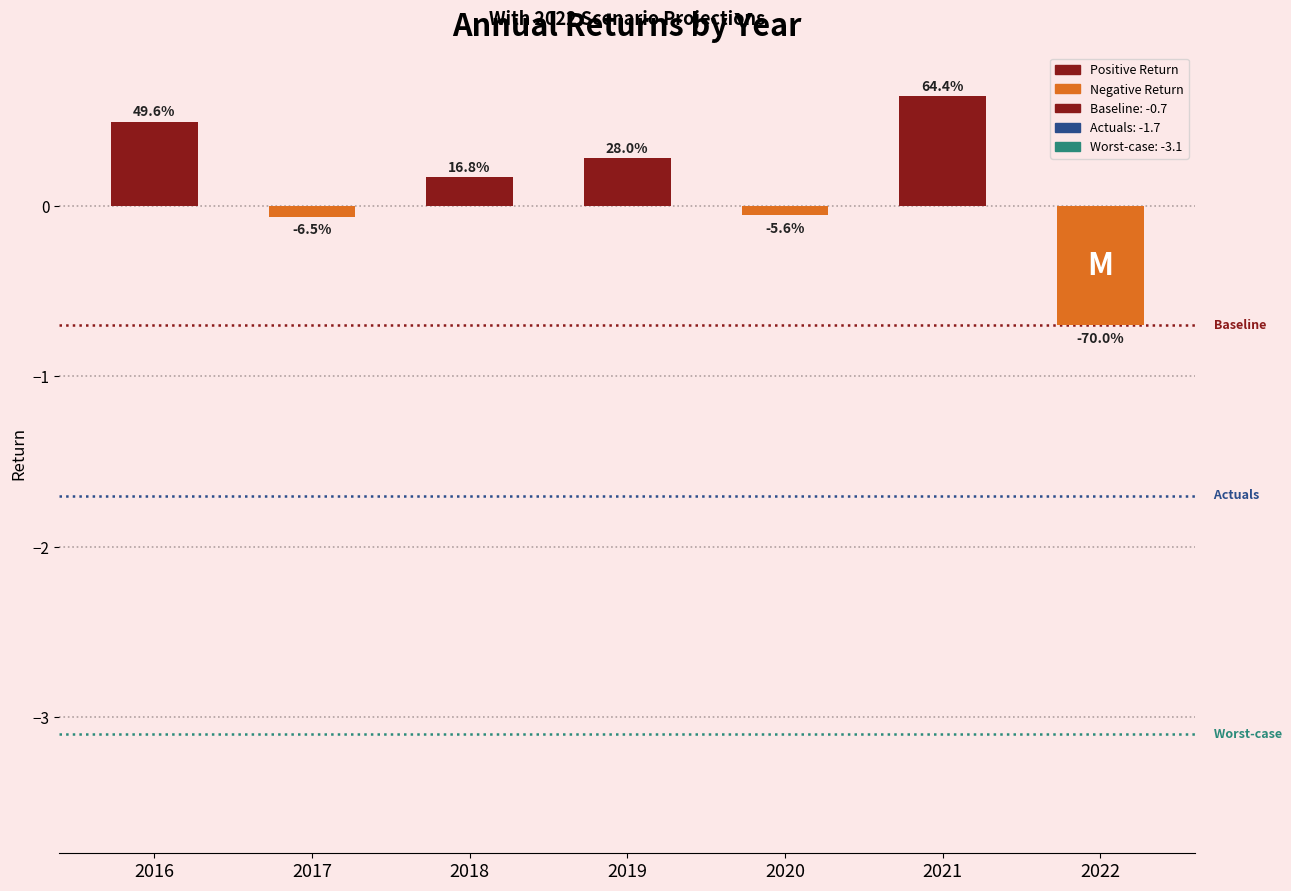

The chart shows a value of 1.0 at 2021. True or false?

False